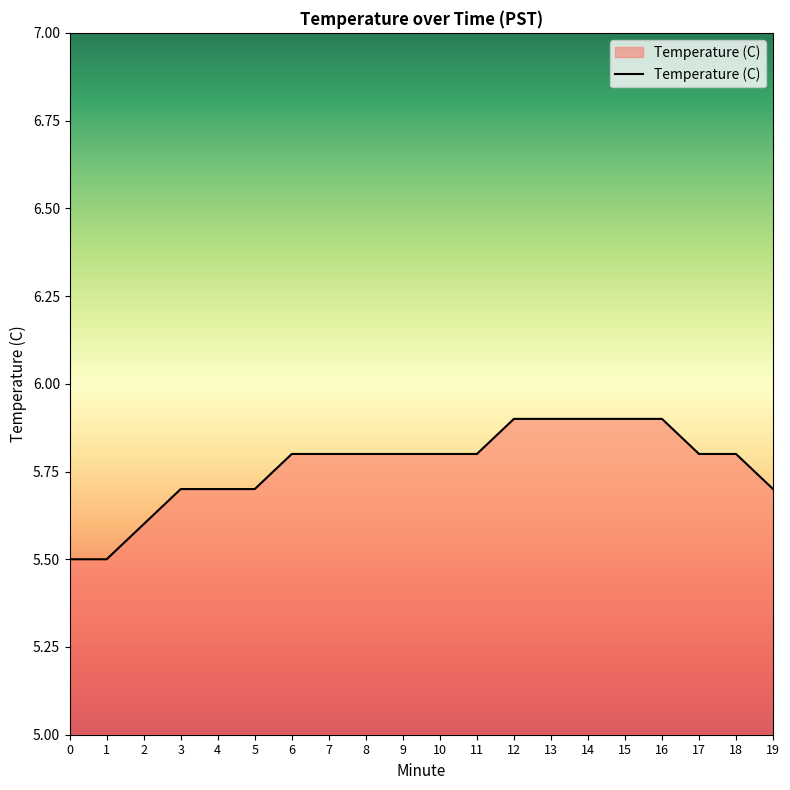

What is the difference between the maximum and minimum values?

0.4